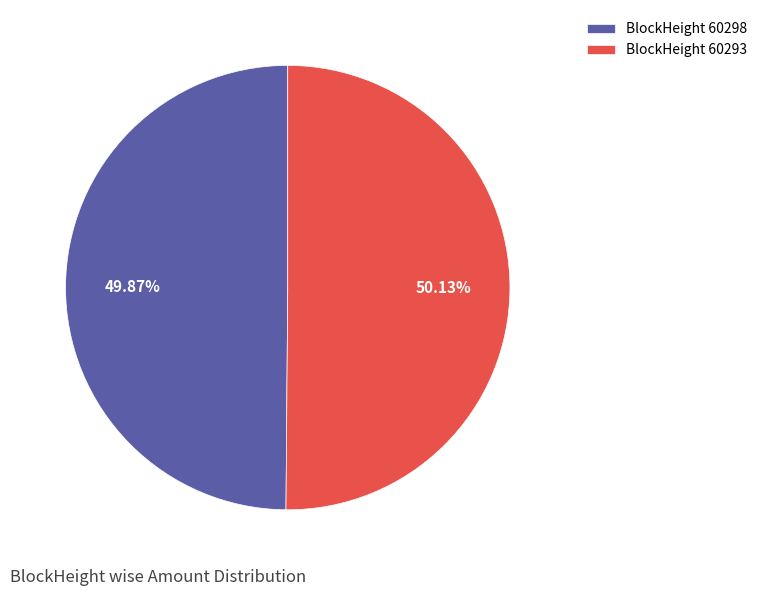

Does any single category account for the majority?

Yes